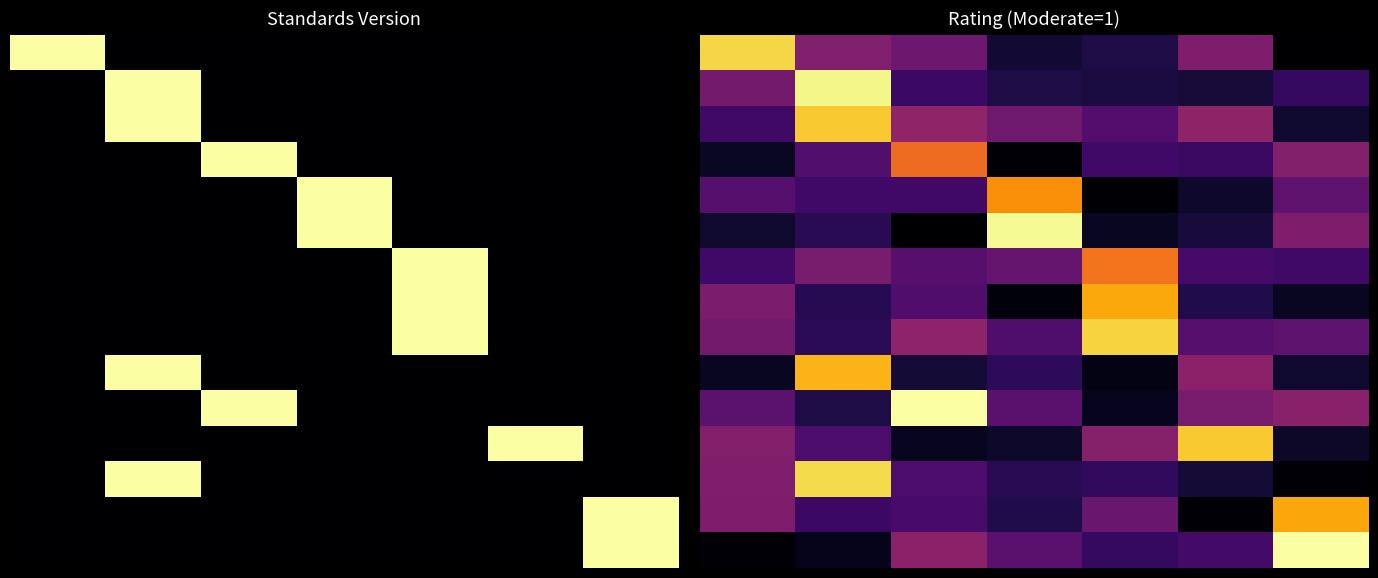

Between 3 and 4, which is larger?

4